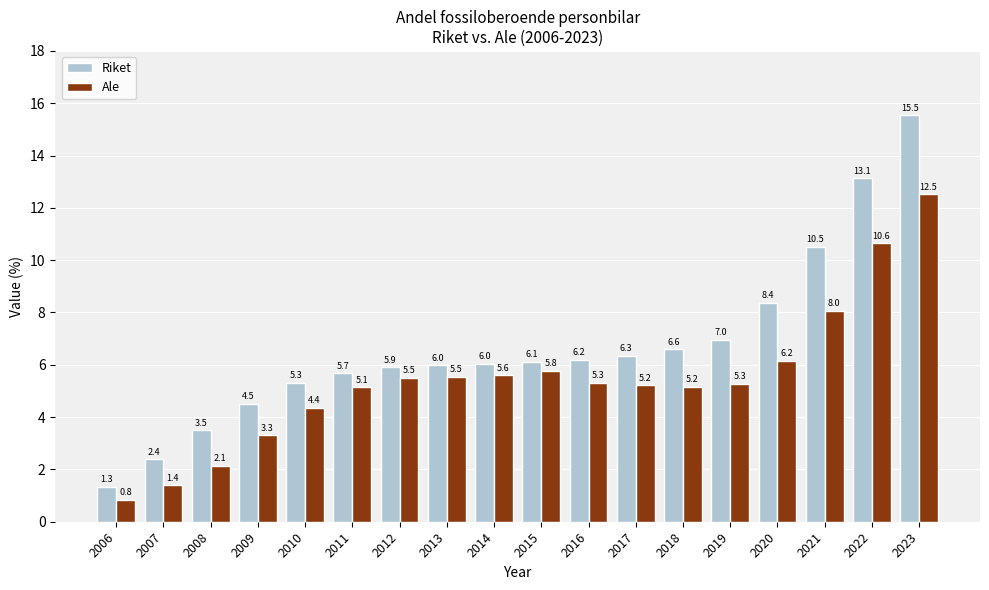

Is it true that Ale equals 3.8 at 2023?

False